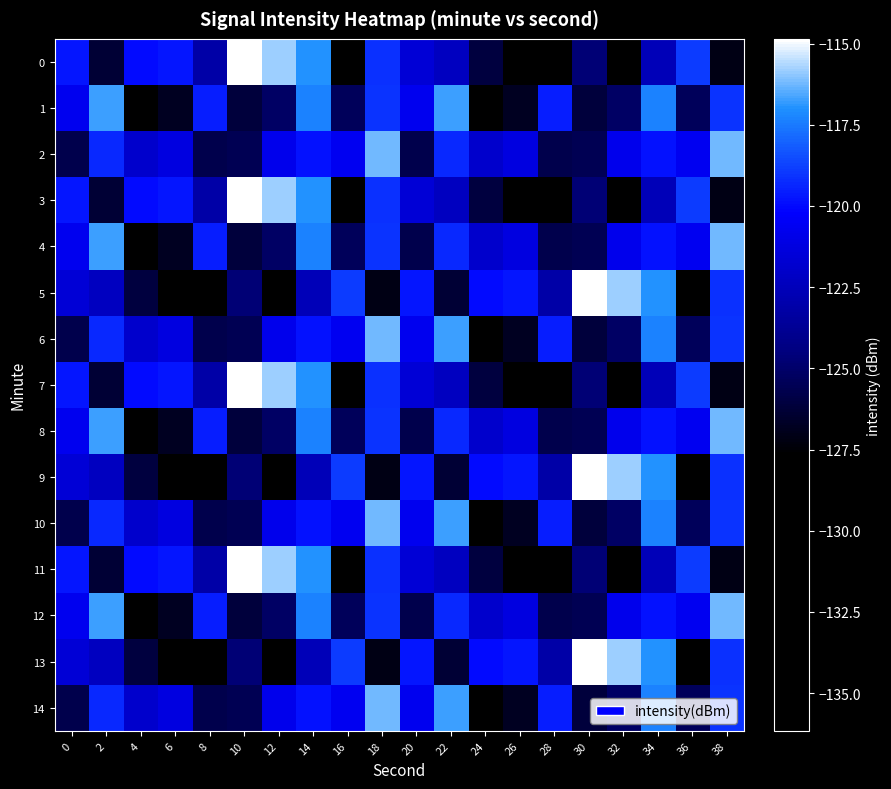

What is the minimum value shown in the chart?

-136.2